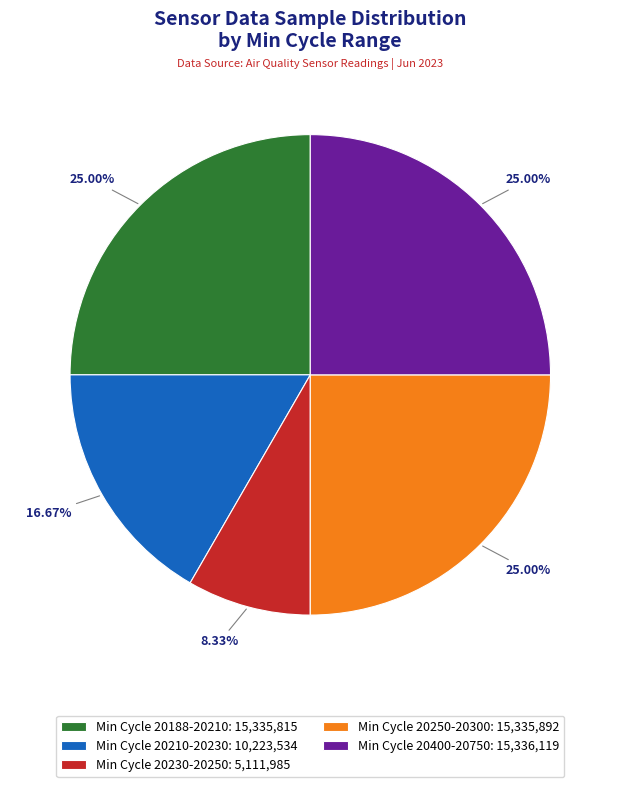

Is Min Cycle 20250-20300: 15,335,892 the majority of the pie?

No